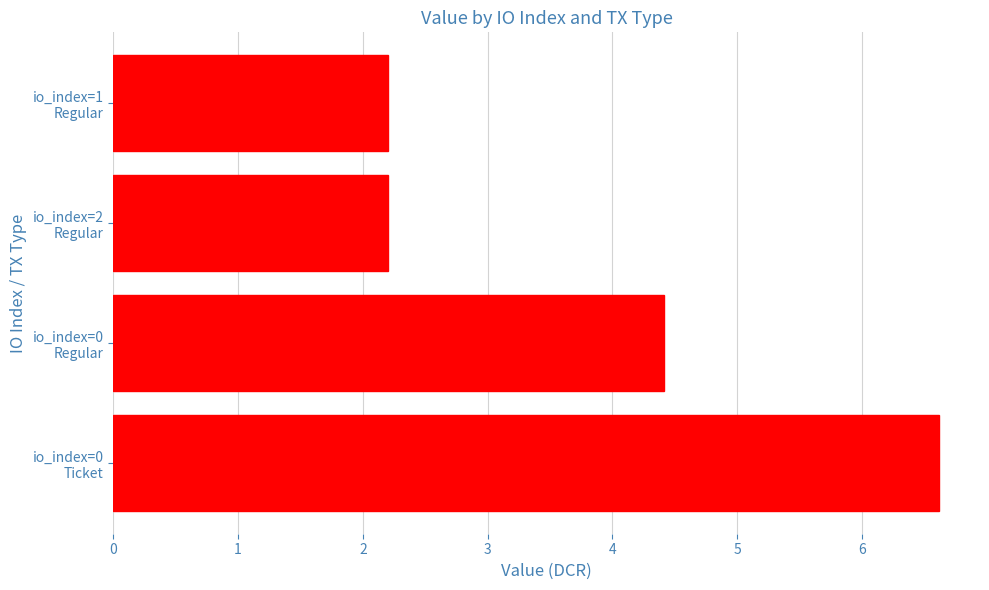

What is the sum of all values?

15.4